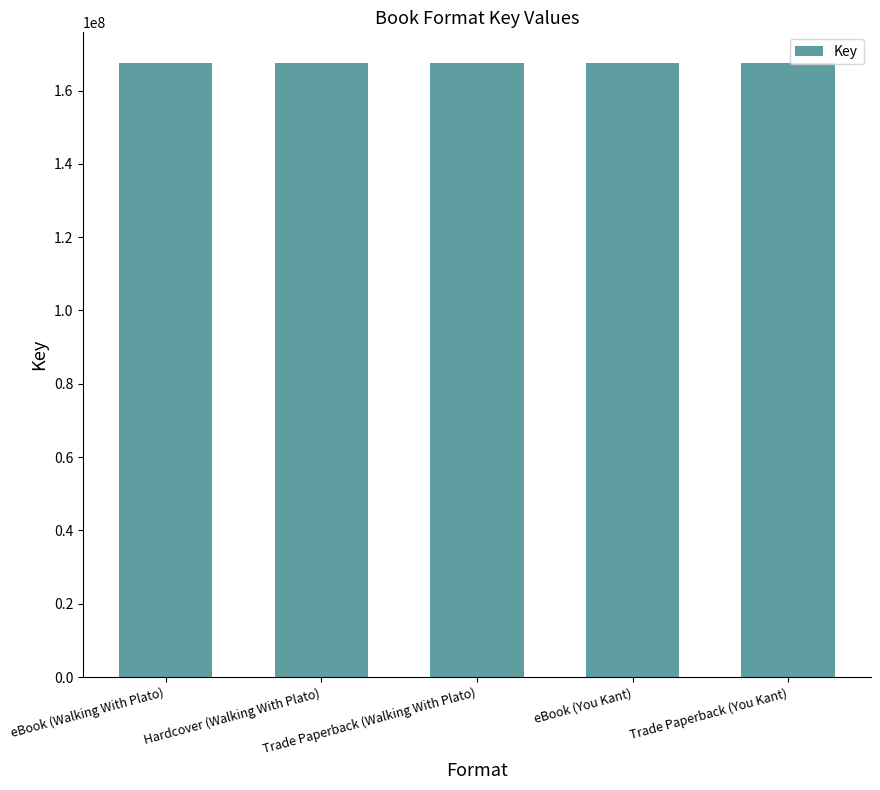

Count the number of categories in the chart.

5